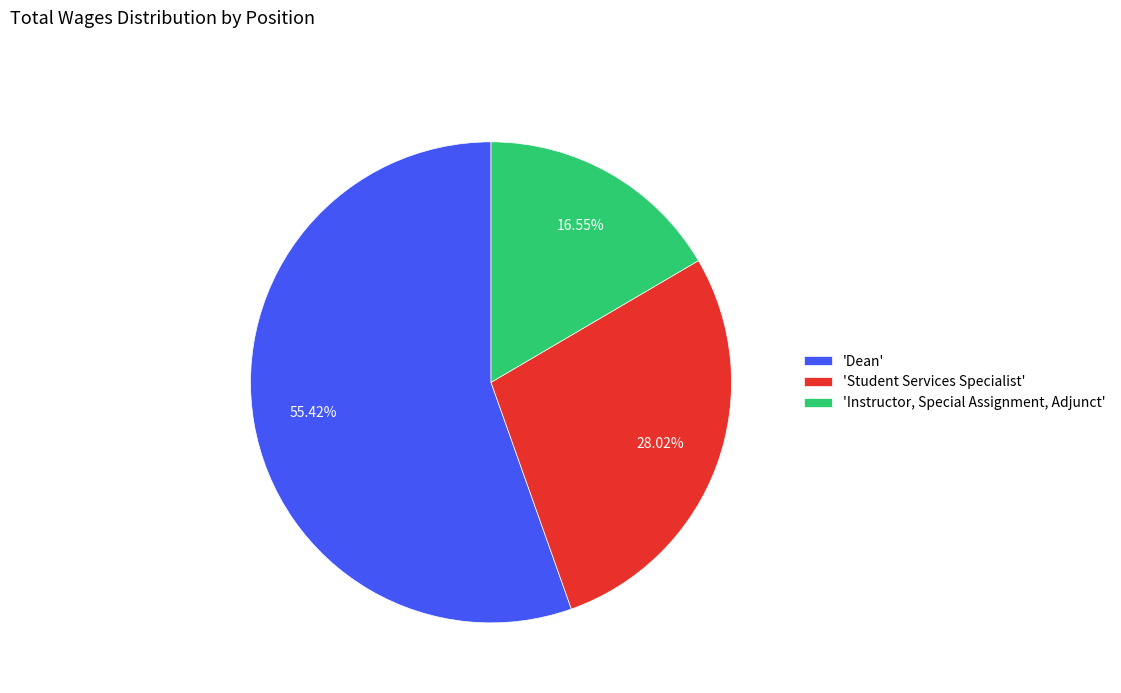

What is the ratio of the value at 'Dean' to the value at 'Student Services Specialist'?

2.0